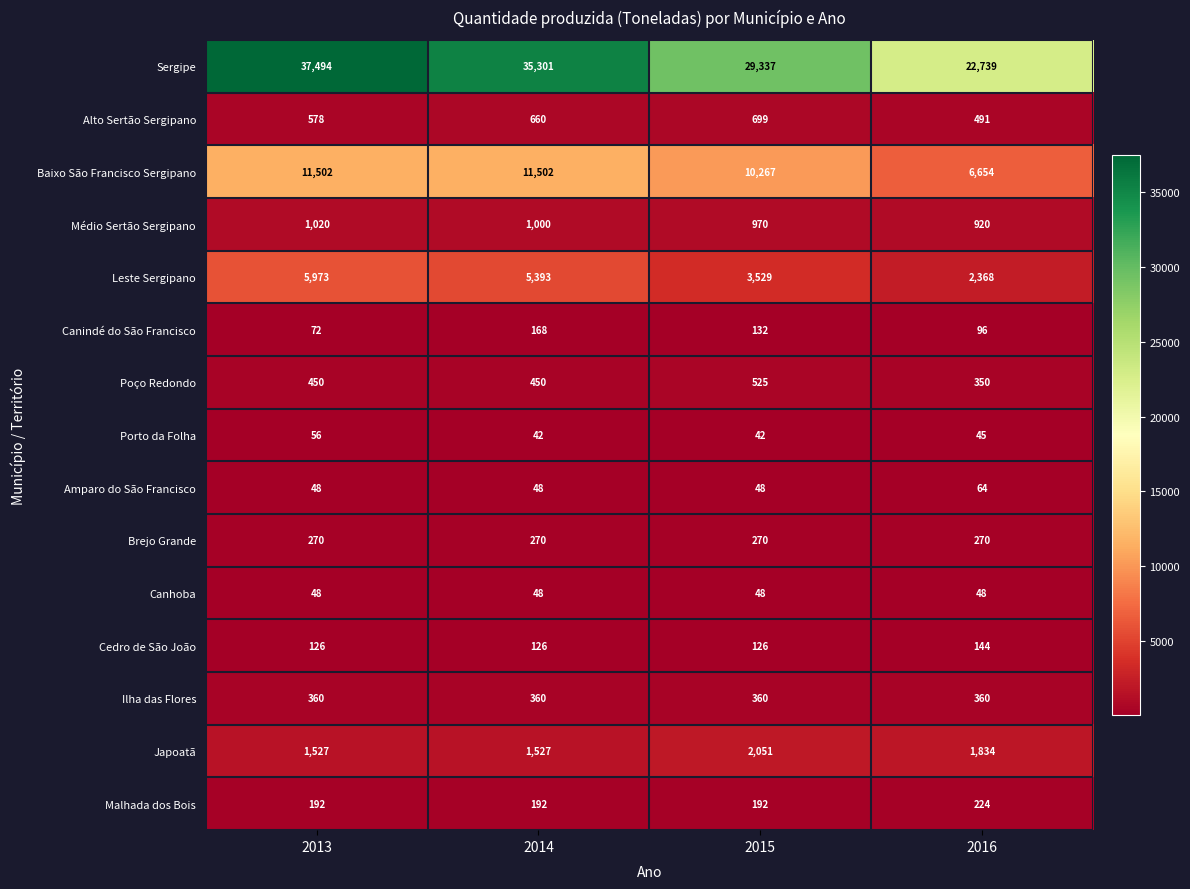

Where does the Japoatã series first go above 1834?

2015